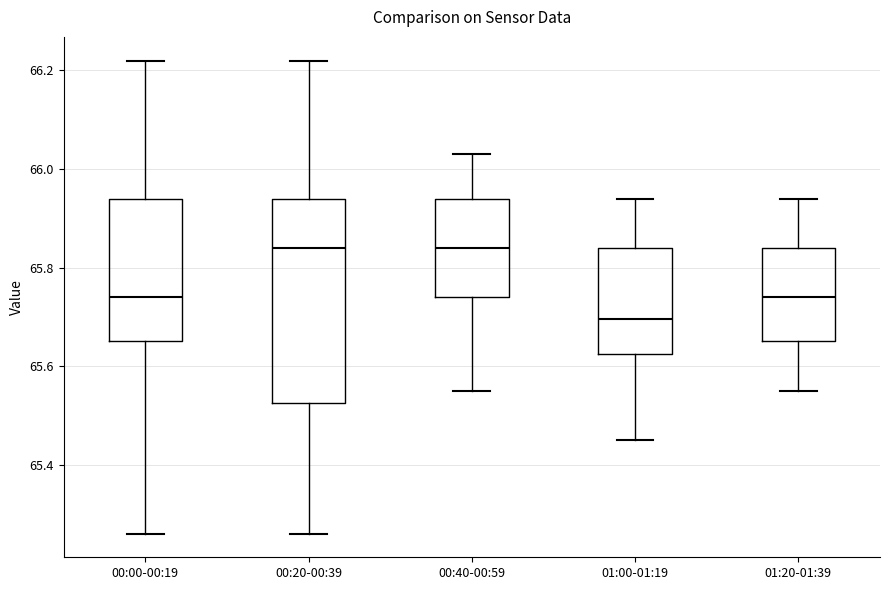

Reading left to right, transcribe this box plot: for each box, give where its median line is, the range the box spans, and where its two whiskers end, as read against the y-axis. The values are not printed on the chart, so give them approximately, as read against the axis.

00:00-00:19: median 65.74, box 65.66 to 65.94, whiskers 65.26 to 66.22
00:20-00:39: median 65.84, box 65.52 to 65.94, whiskers 65.26 to 66.22
00:40-00:59: median 65.84, box 65.74 to 65.94, whiskers 65.56 to 66.04
01:00-01:19: median 65.70, box 65.62 to 65.84, whiskers 65.46 to 65.94
01:20-01:39: median 65.74, box 65.66 to 65.84, whiskers 65.56 to 65.94